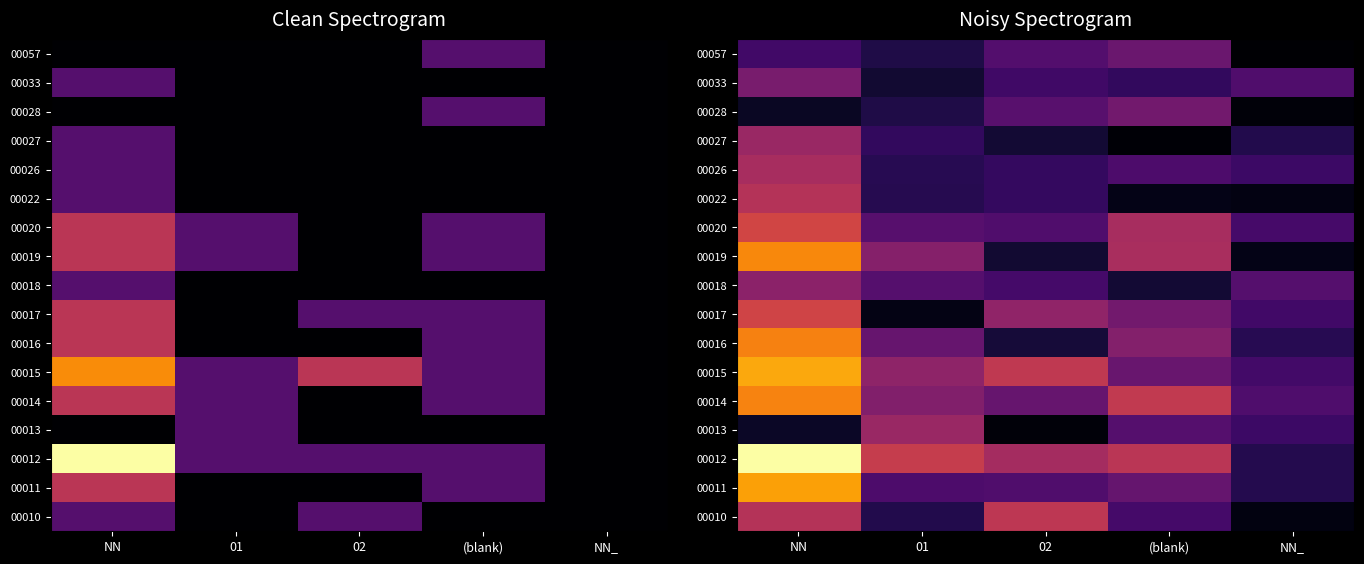

Between 02 and NN_, which is larger?

02